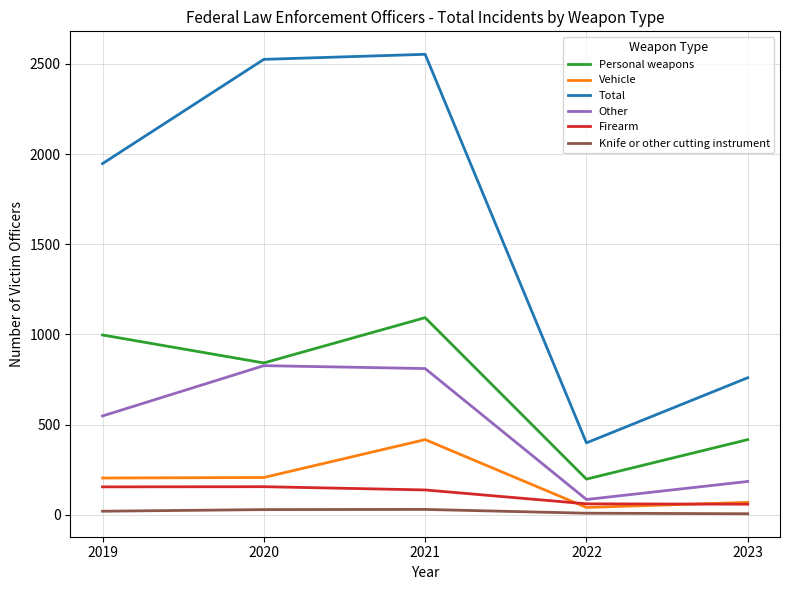

What is the difference between the maximum and second lowest values in the Other series?

642